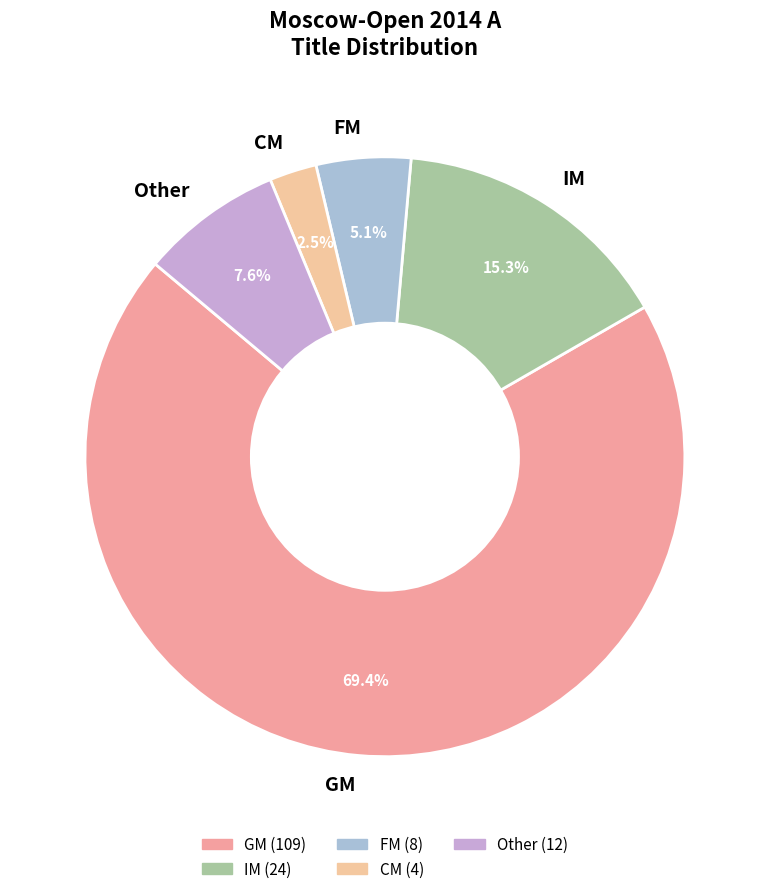

Count the number of slices in the pie.

5